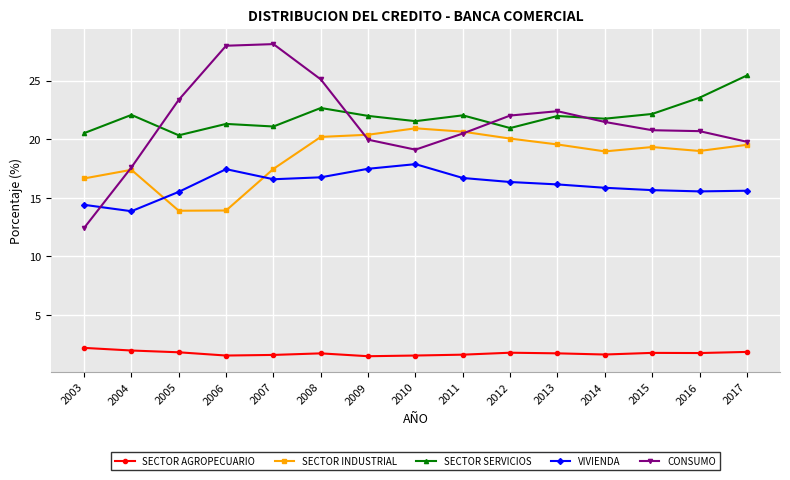

What is the sum of all SECTOR AGROPECUARIO values?

26.1